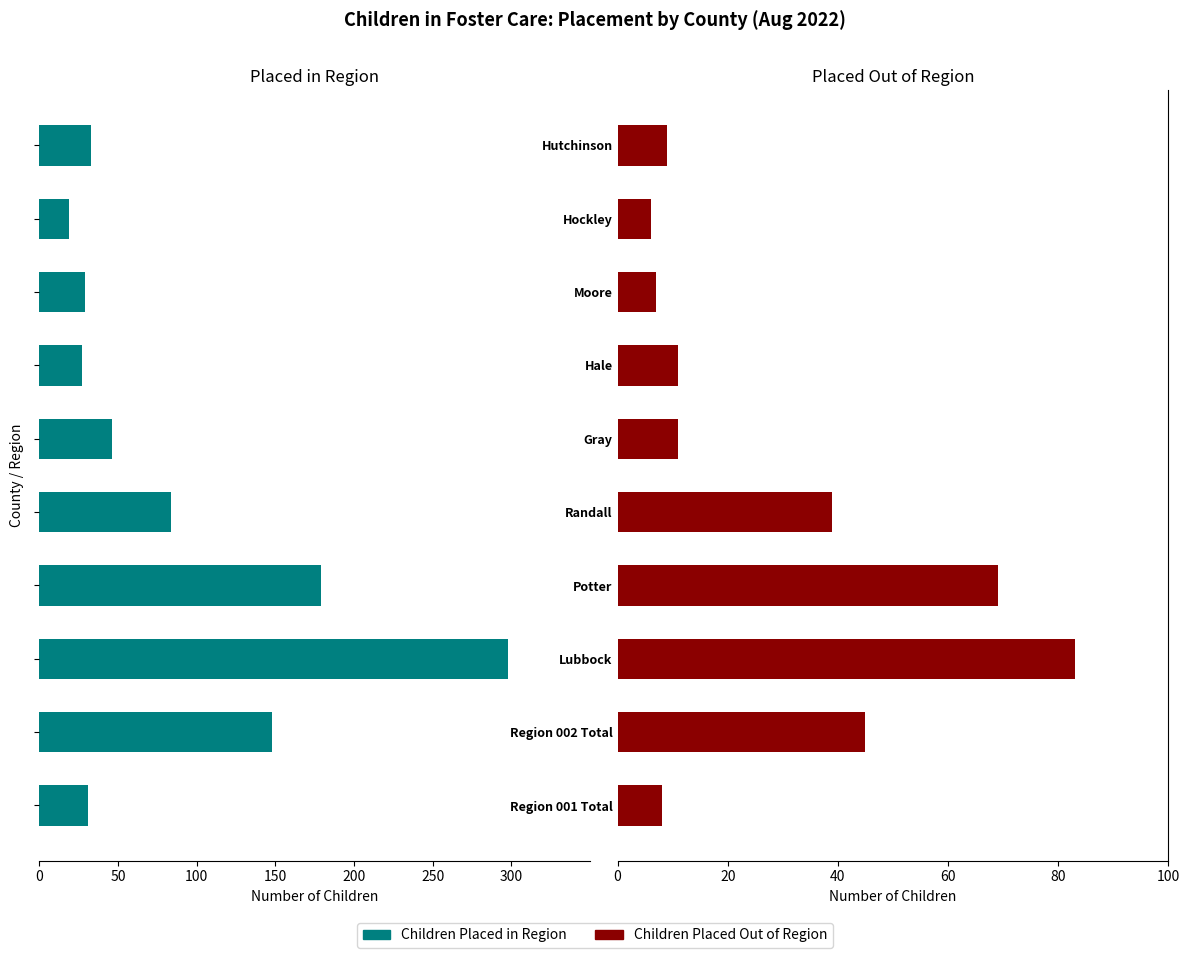

How many groups of bars are there?

10